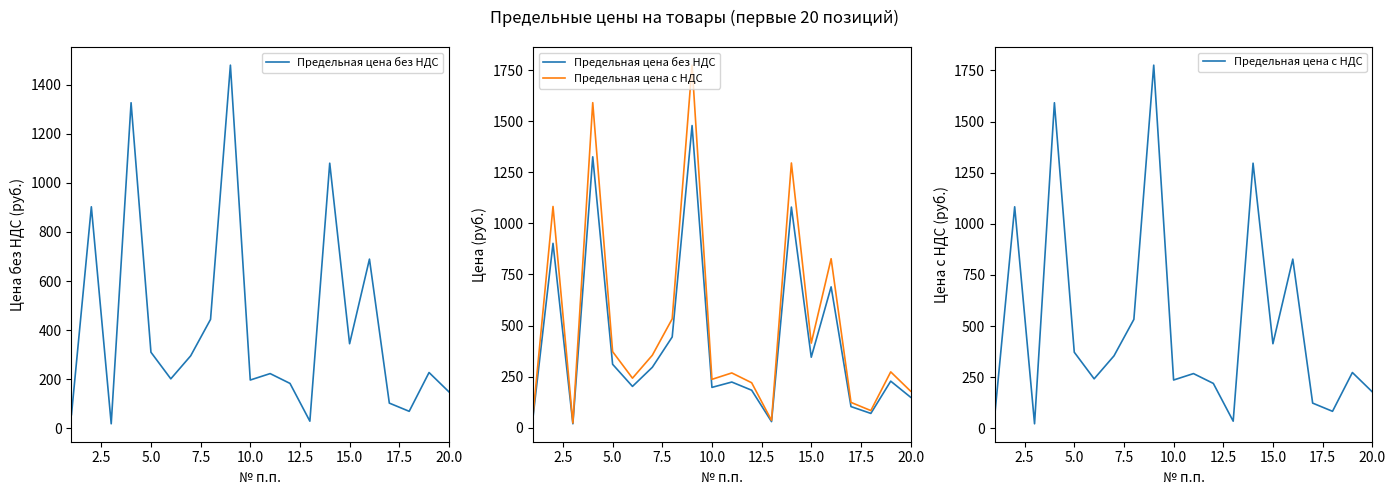

How many lines are shown in the chart?

2